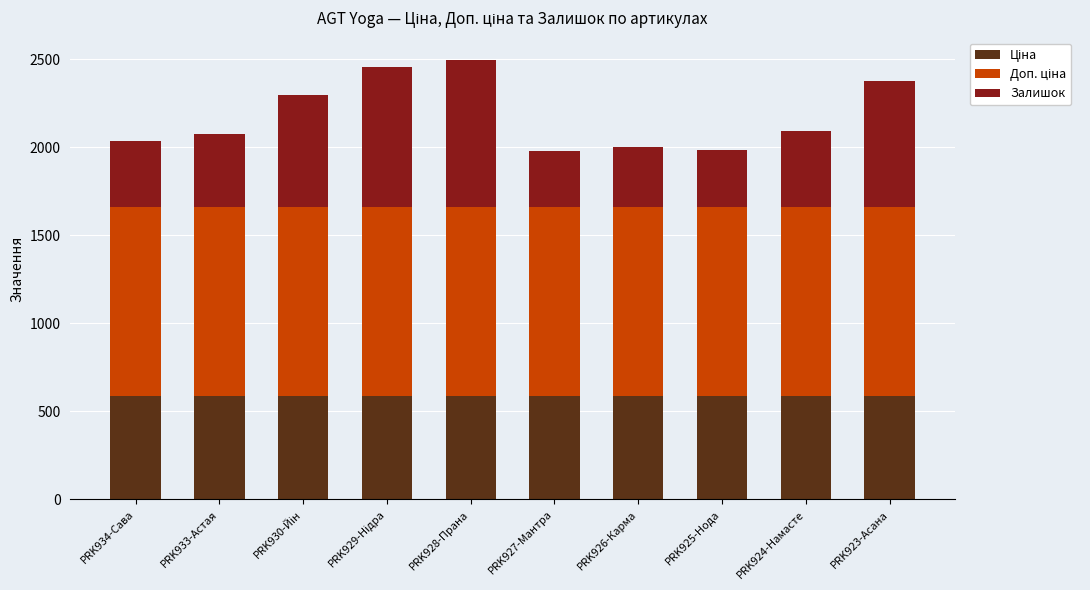

What is the total value across all series at PRK934-Сава?

2036.4